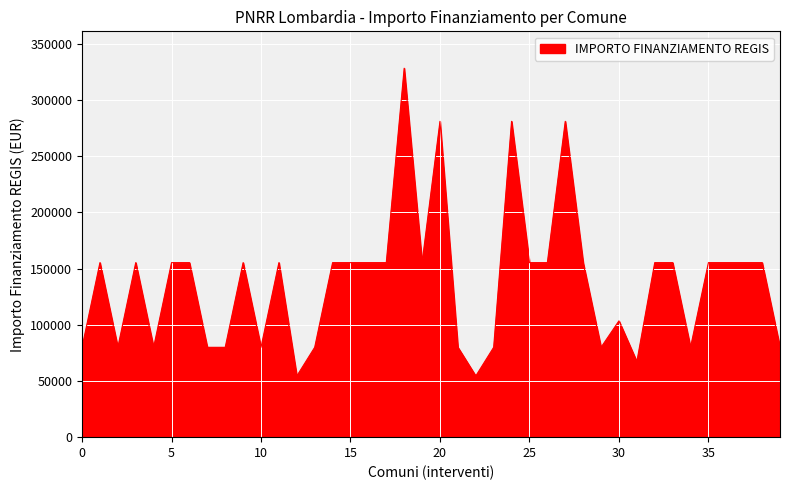

How many series are shown in this chart?

1